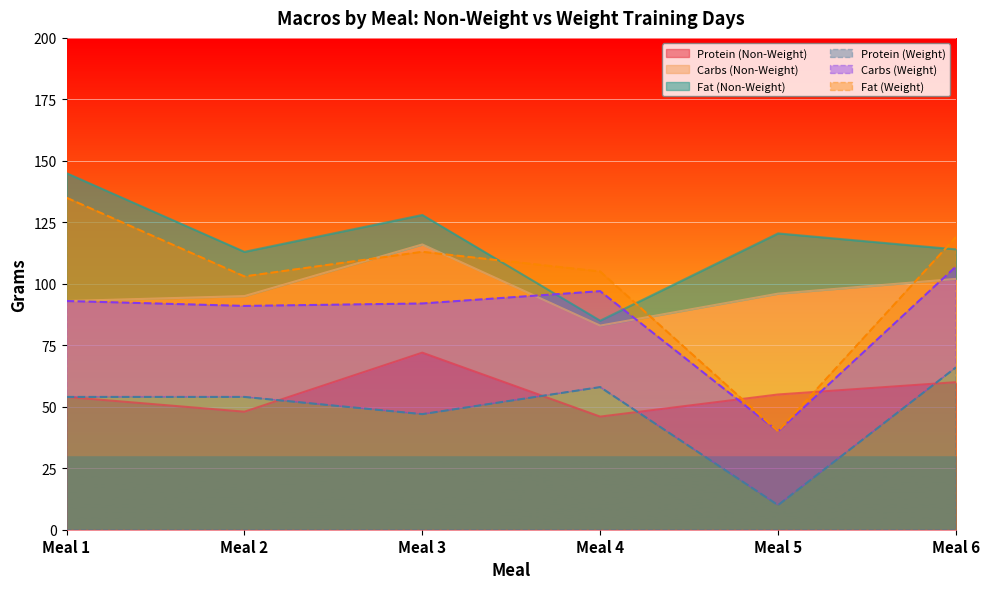

The Carbs (Non-Weight) series shows 57.9 at Meal 1. True or false?

False